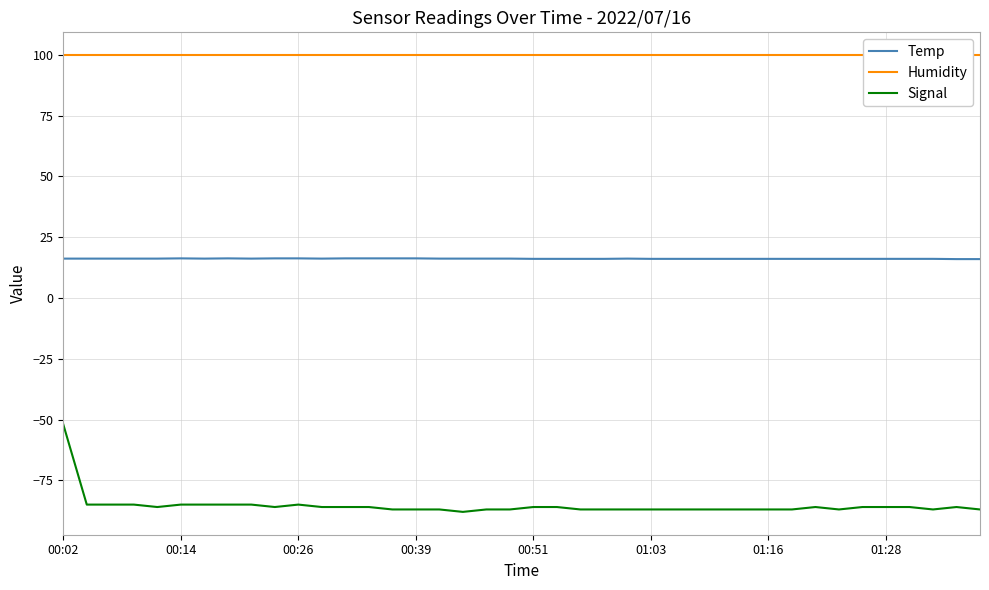

How many data points in Signal are above -86?

9